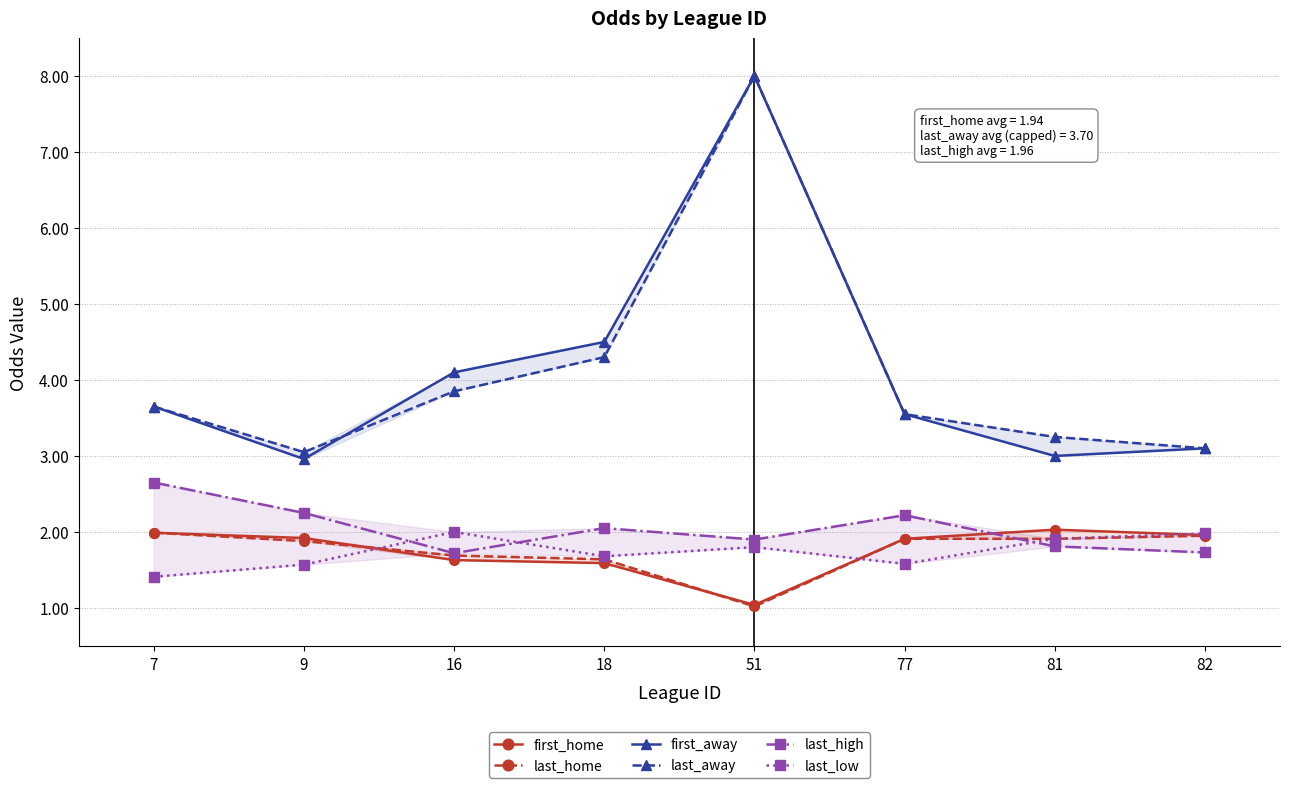

At how many categories does at least one series exceed 7?

1